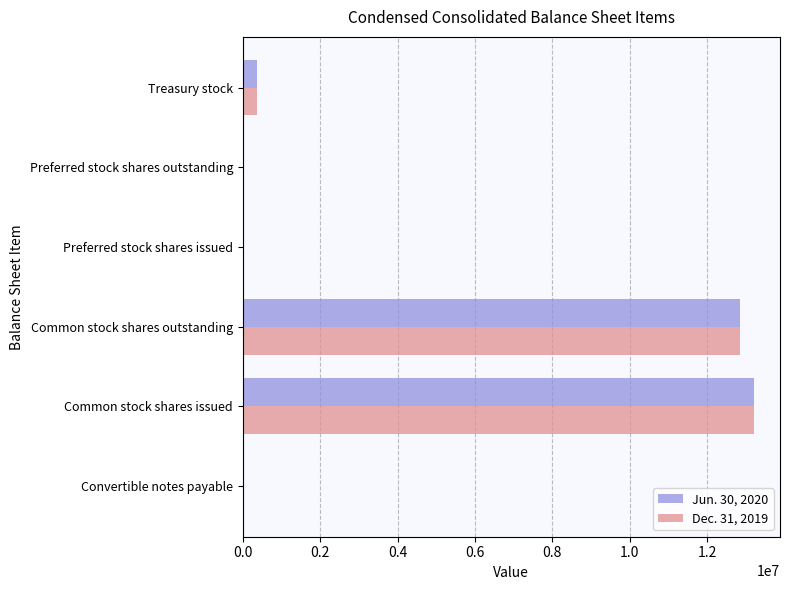

At which label is Dec. 31, 2019 closest to 6612693?

Treasury stock